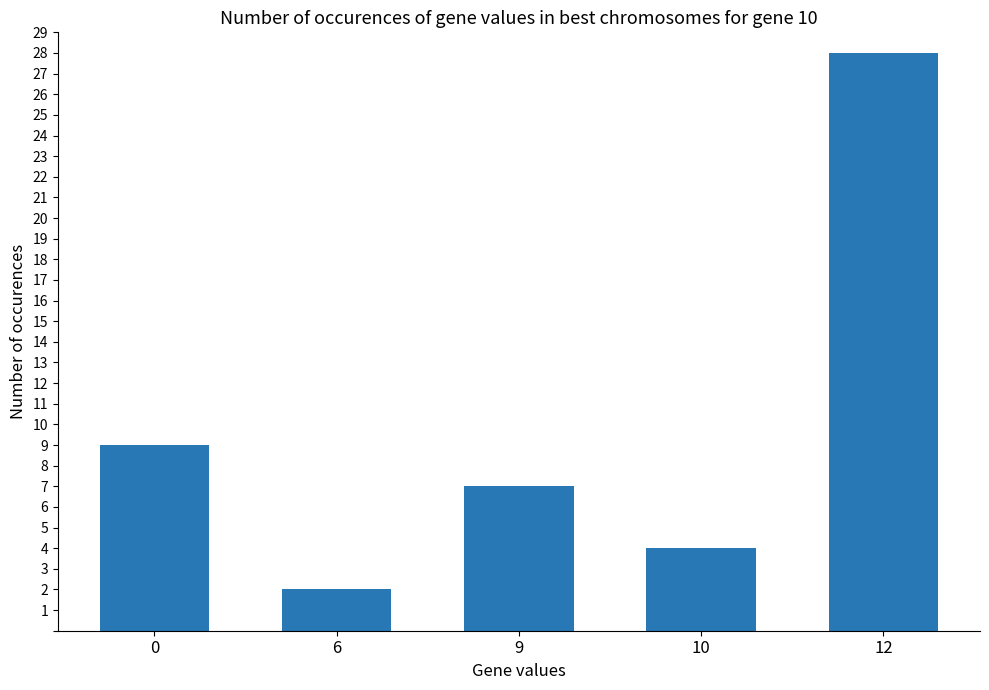

Rank the categories by value from highest to lowest.

12, 0, 9, 10, 6